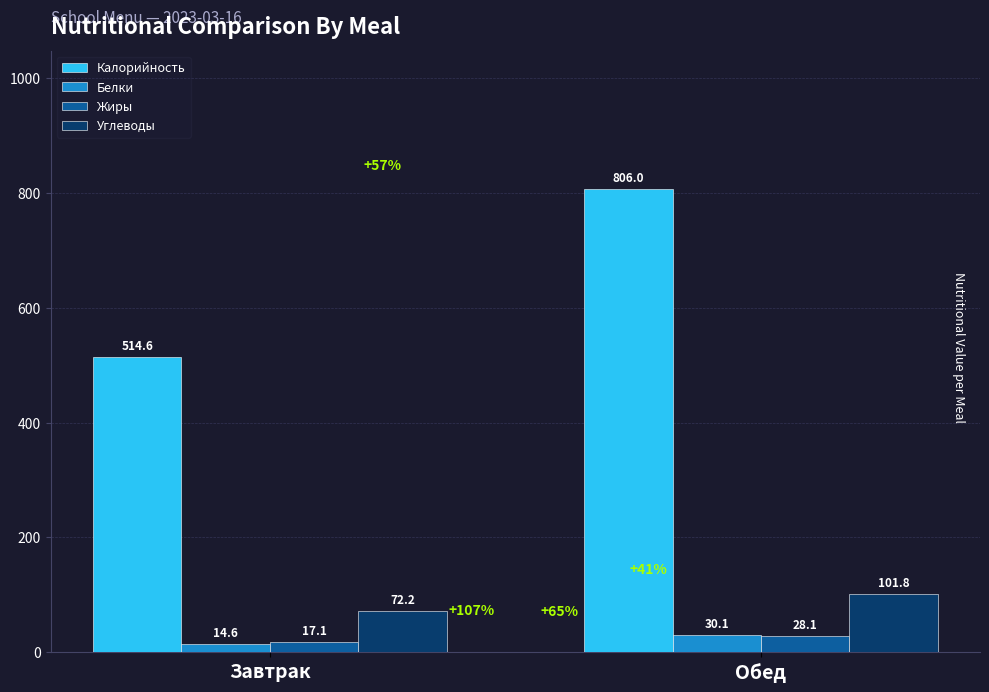

What is the total value across all series at Обед?

966.0